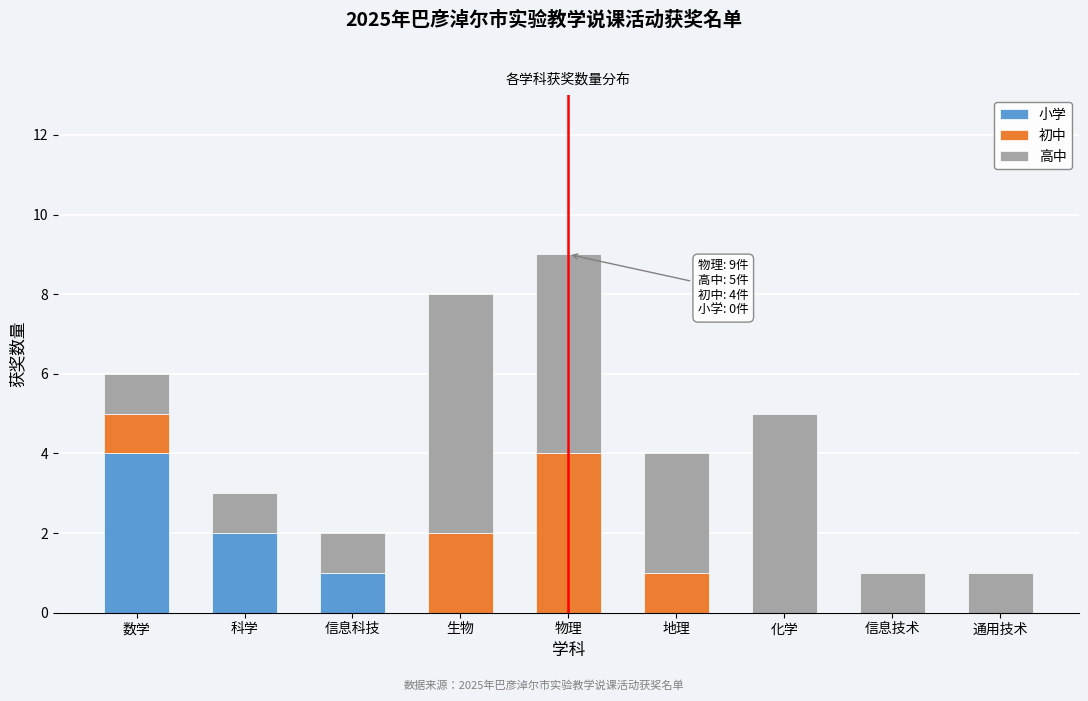

Reading left to right, what are the values for 小学?

数学=4	科学=2	信息科技=1	生物=0	物理=0	地理=0	化学=0	信息技术=0	通用技术=0